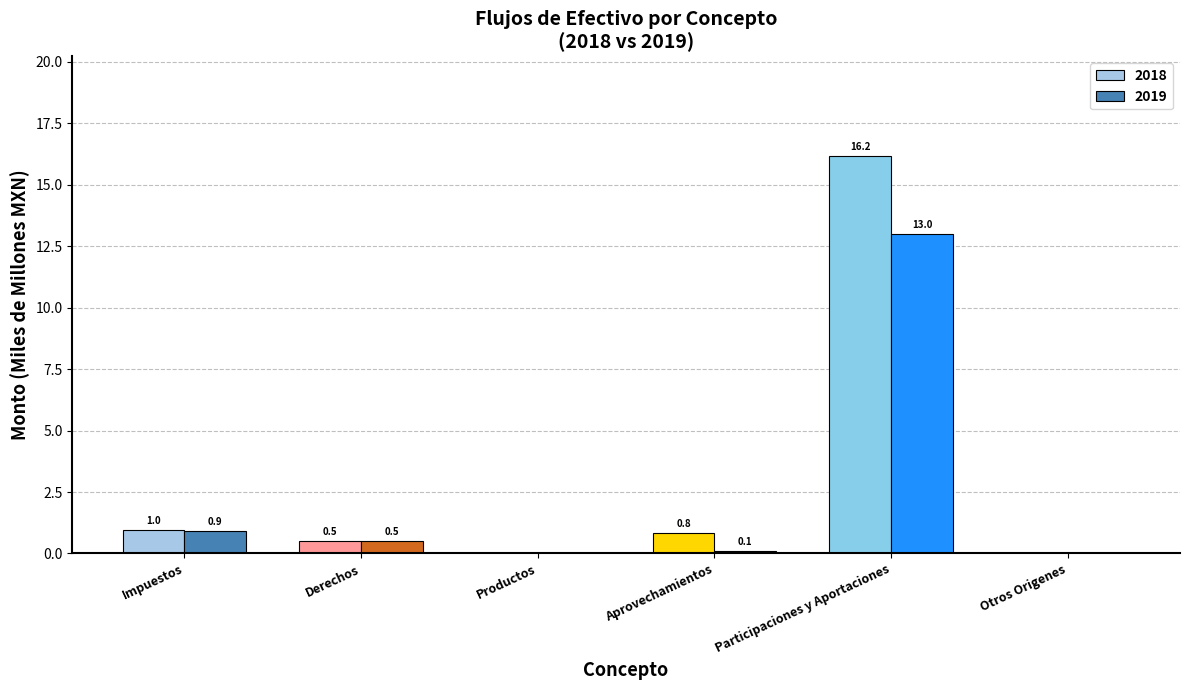

The 2018 series shows 1.7 at Impuestos. True or false?

False